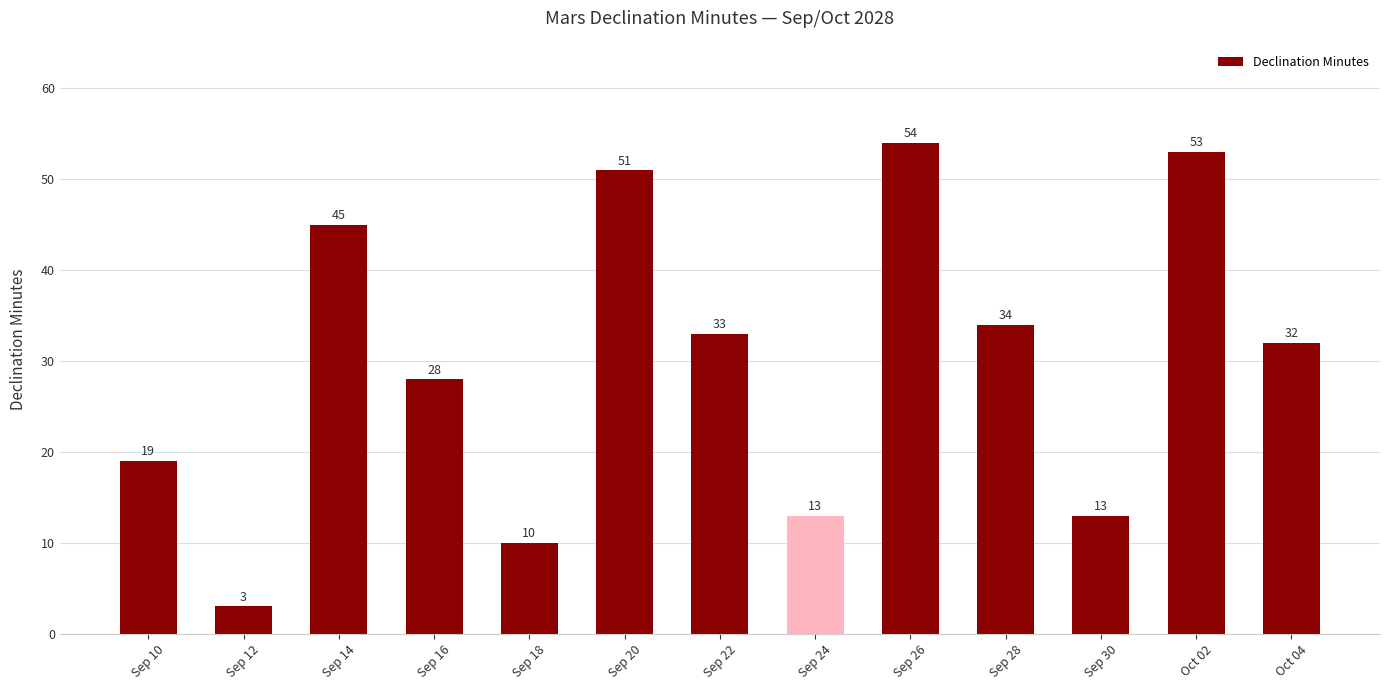

What is the smallest value displayed?

3